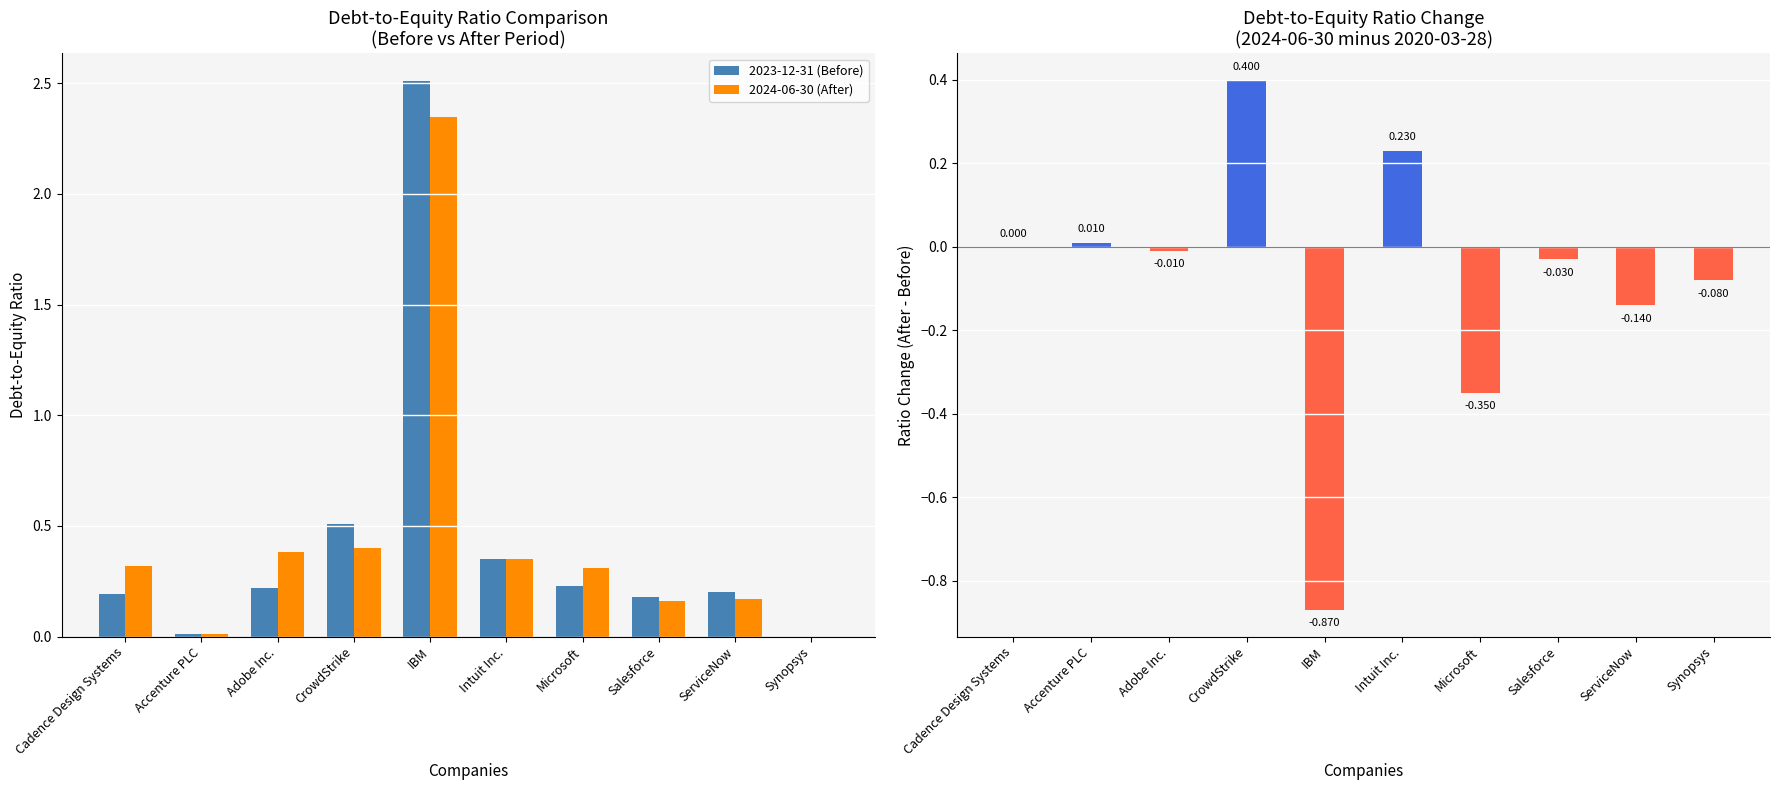

Which series has the largest total across all categories?

2024-06-30 (After)